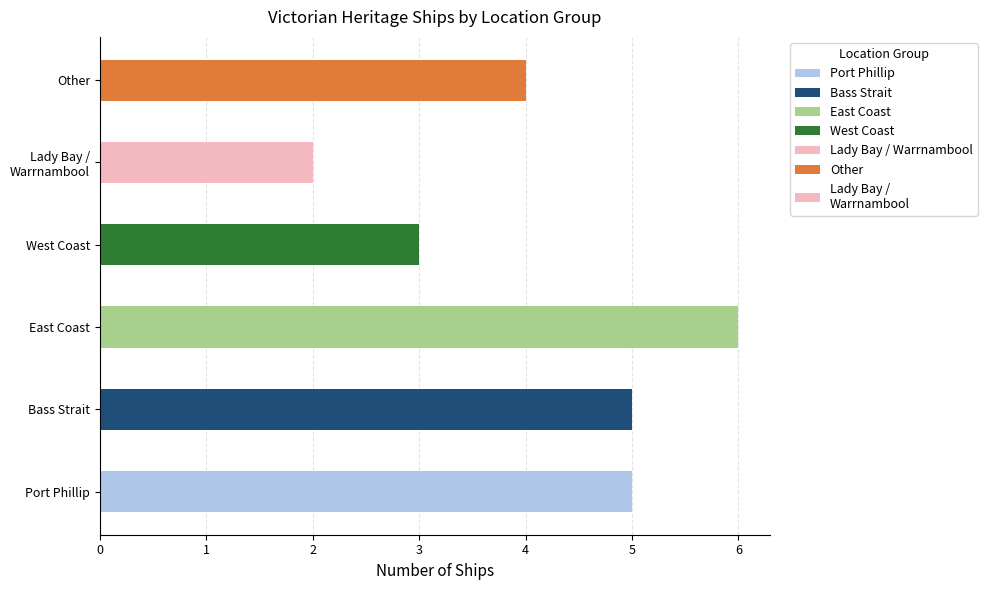

What is the sum of the values at Lady Bay / Warrnambool and West Coast?

5